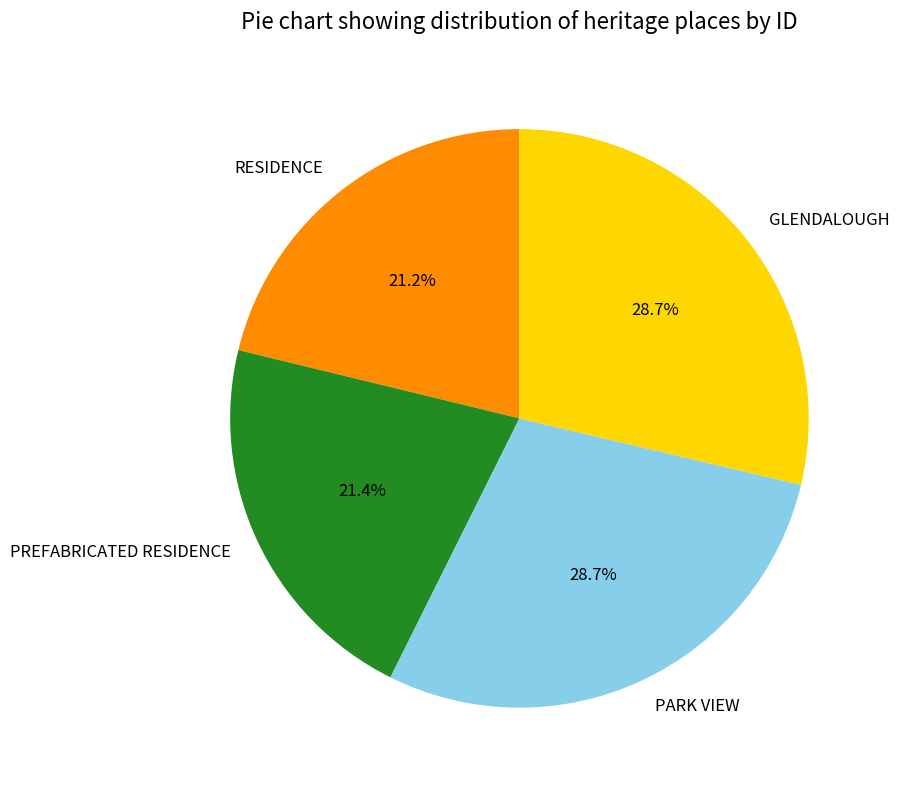

Is it true that GLENDALOUGH is 29% of the pie?

True